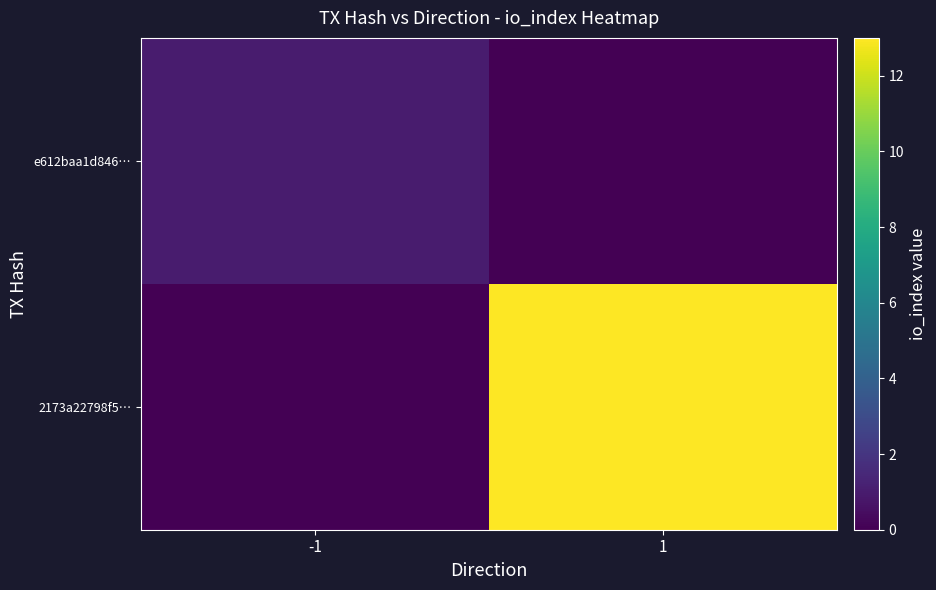

Reading left to right, extract all data points from this chart.

e612baa1d846…: -1=1	1=0
2173a22798f5…: -1=0	1=13